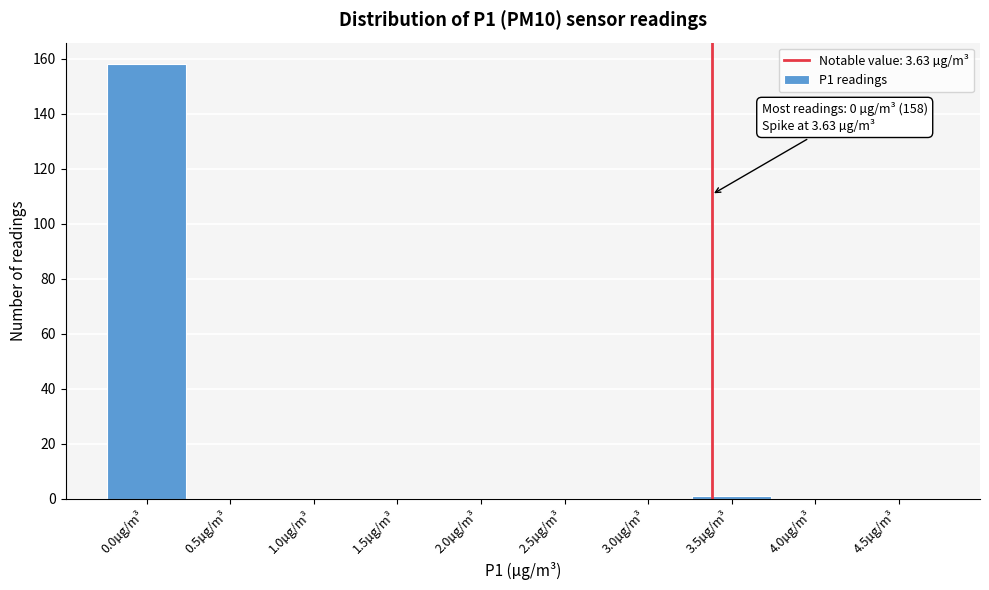

Reading left to right, transcribe all the data shown in this chart.

0.0µg/m³=158	0.5µg/m³=0	1.0µg/m³=0	1.5µg/m³=0	2.0µg/m³=0	2.5µg/m³=0	3.0µg/m³=0	3.5µg/m³=1	4.0µg/m³=0	4.5µg/m³=0